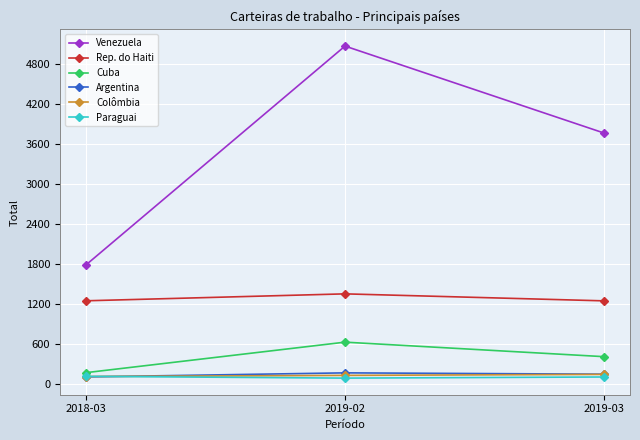

Rank the categories by Venezuela value from highest to lowest.

2019-02, 2019-03, 2018-03